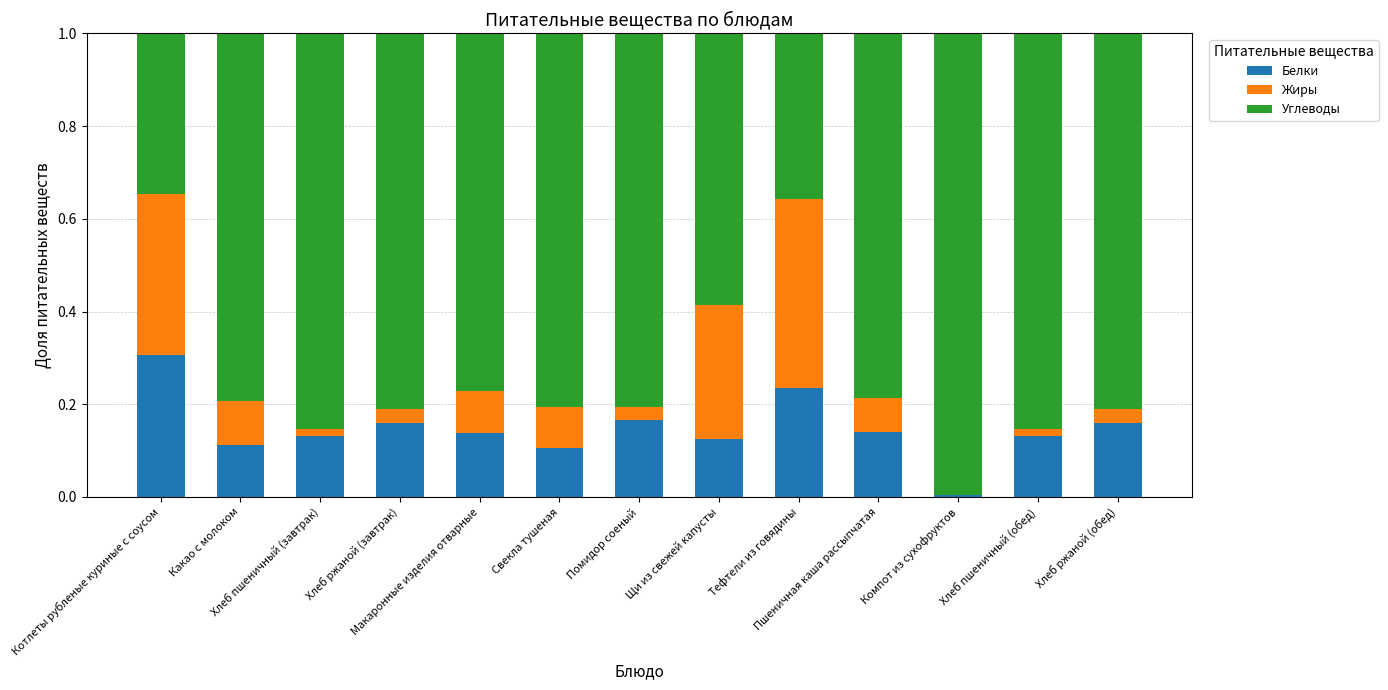

What is the sum of all Белки values?

1.9